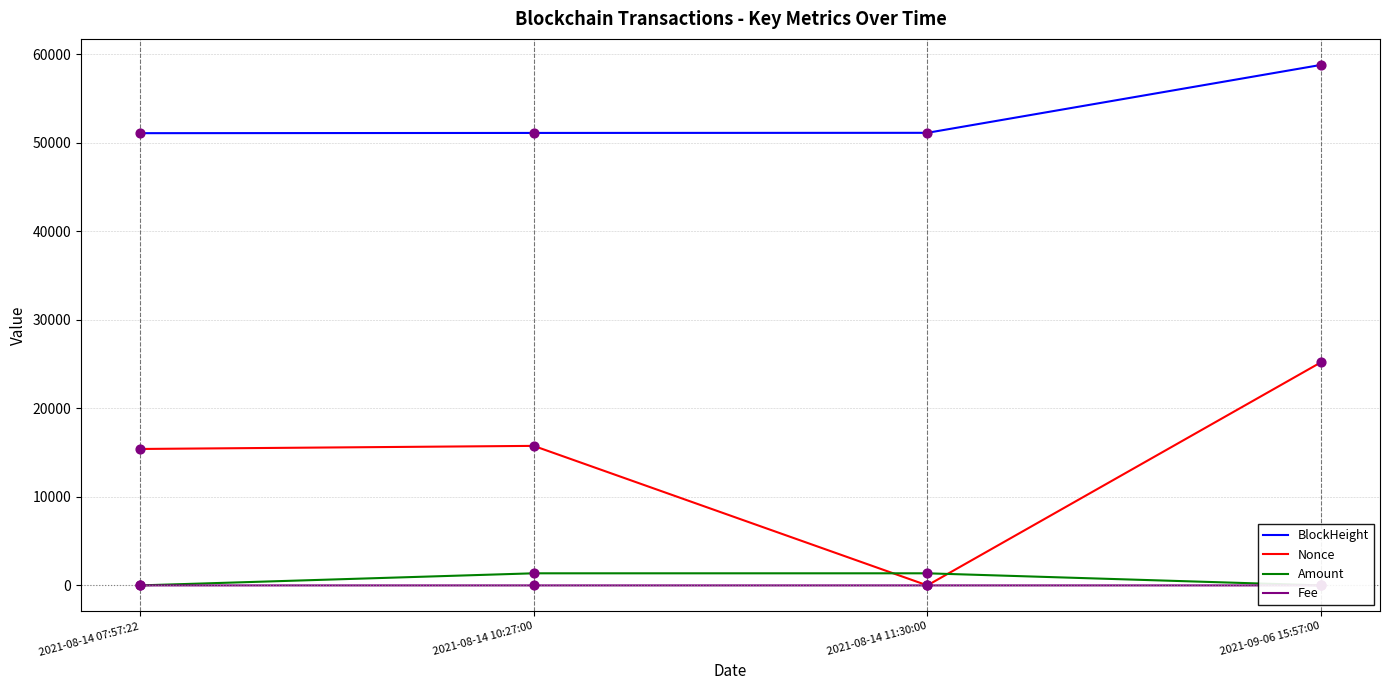

At how many categories does at least one series exceed 57441?

1